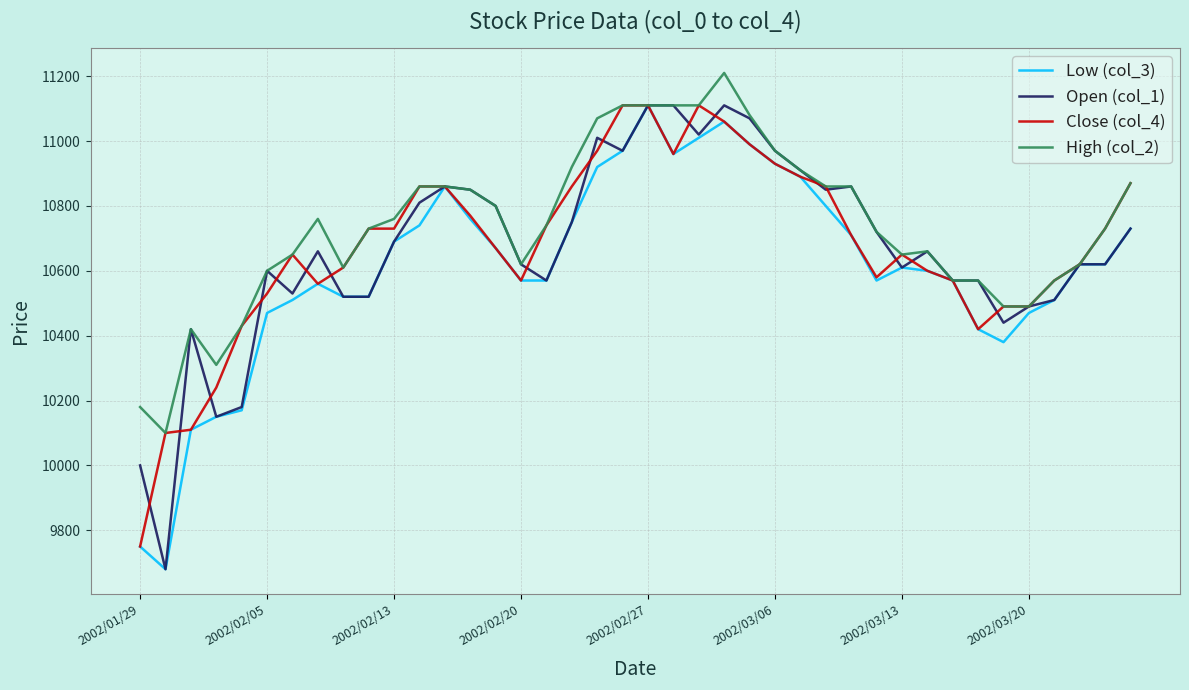

How many categories are shown in the chart?

40